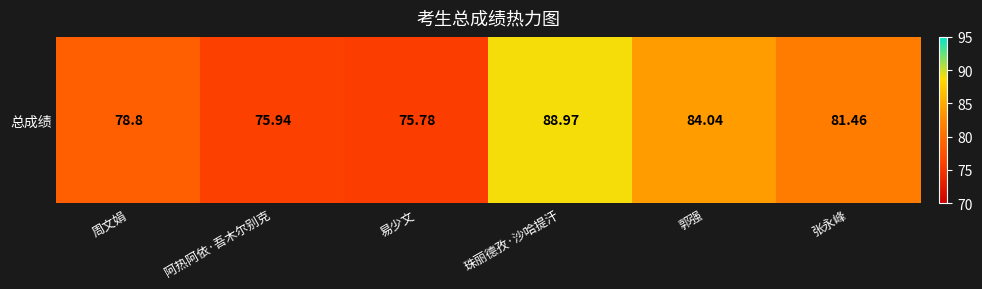

List the labels in order of value, smallest first.

易少文, 阿热阿依·吾木尔别克, 周文娟, 张永峰, 郭强, 珠丽德孜·沙哈提汗